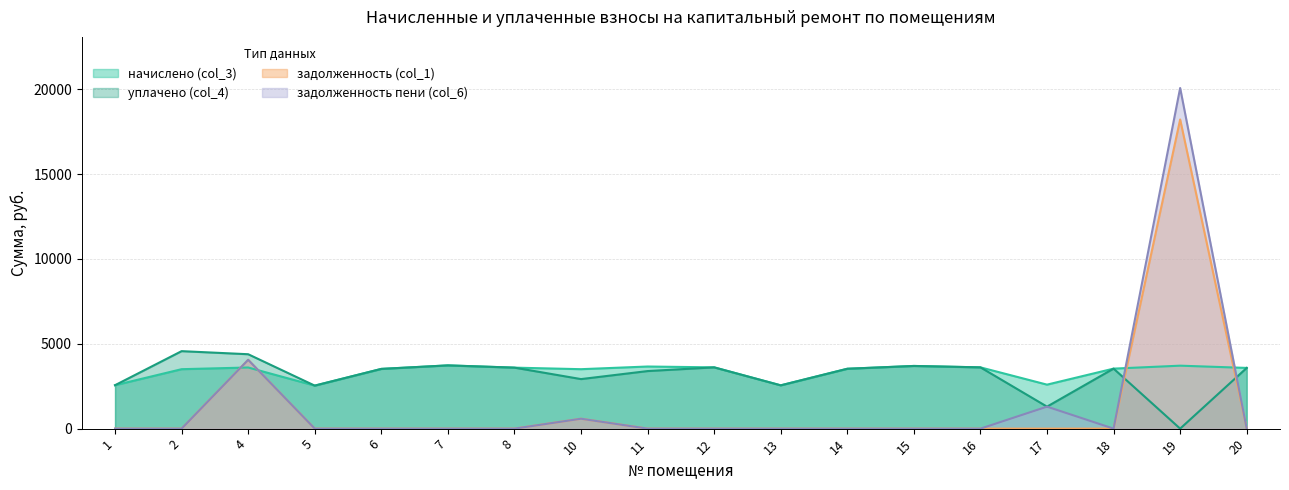

Is the value of уплачено (col_4) at 14 greater than the value of задолженность (col_1) at 17?

Yes